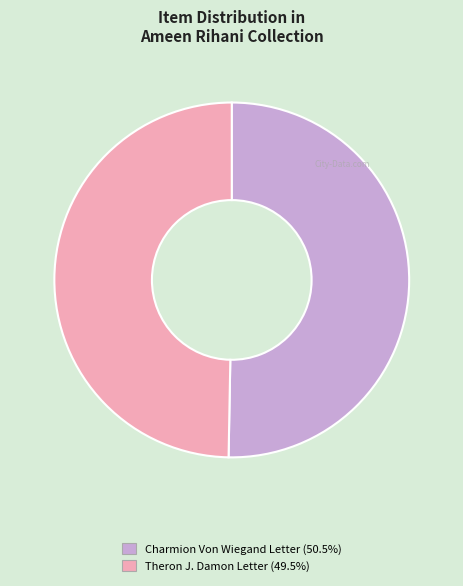

Does Charmion Von Wiegand Letter (50.5%) account for over 50% of the chart?

Yes